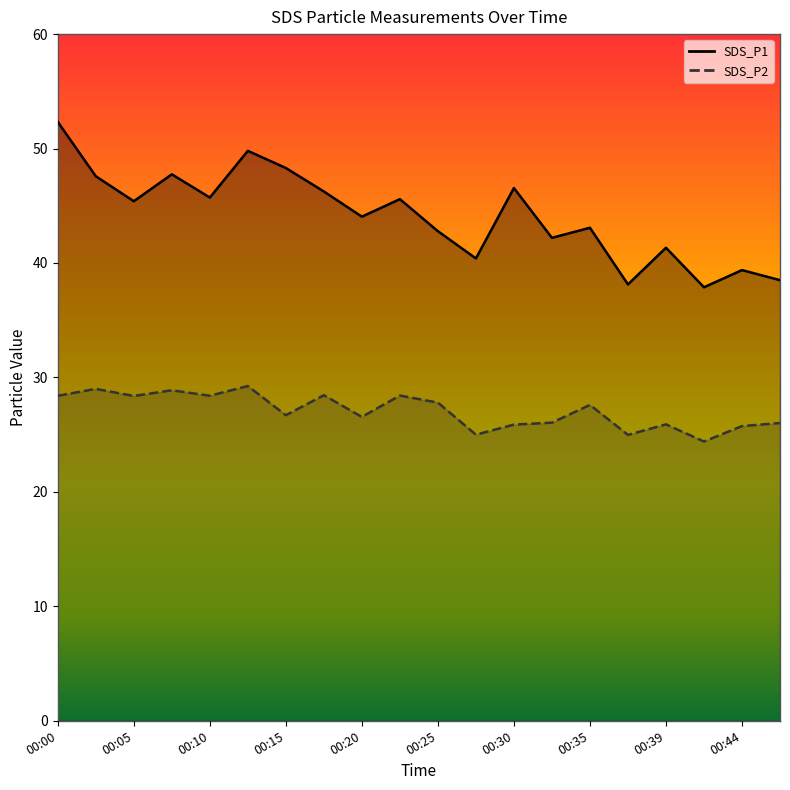

At which category does SDS_P2 reach its first local valley?

00:05